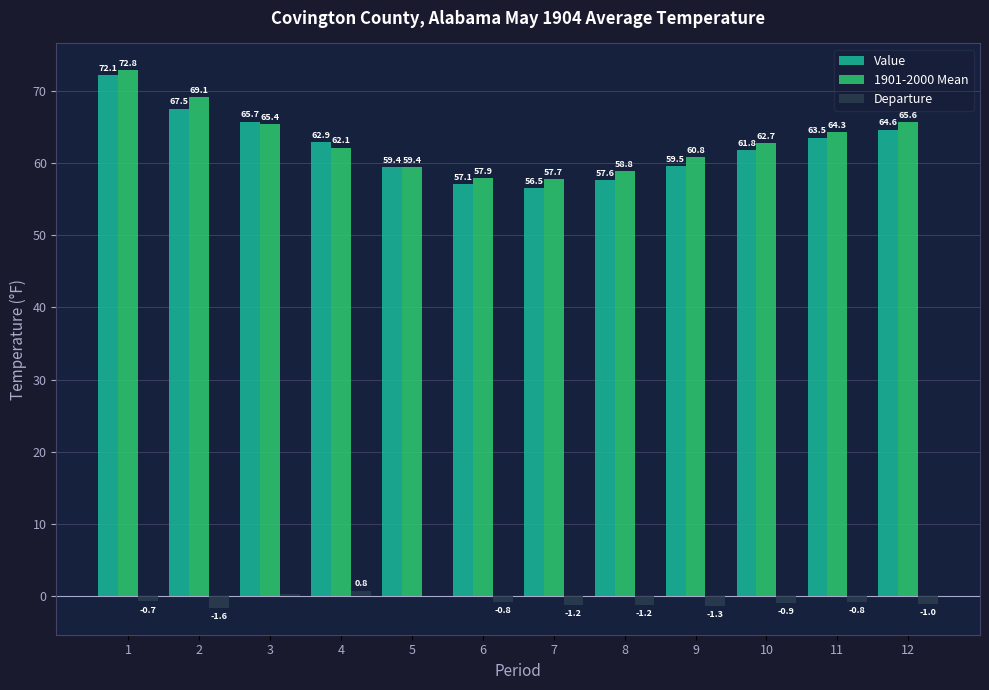

What are all the series names shown in the legend?

Value, 1901-2000 Mean, Departure